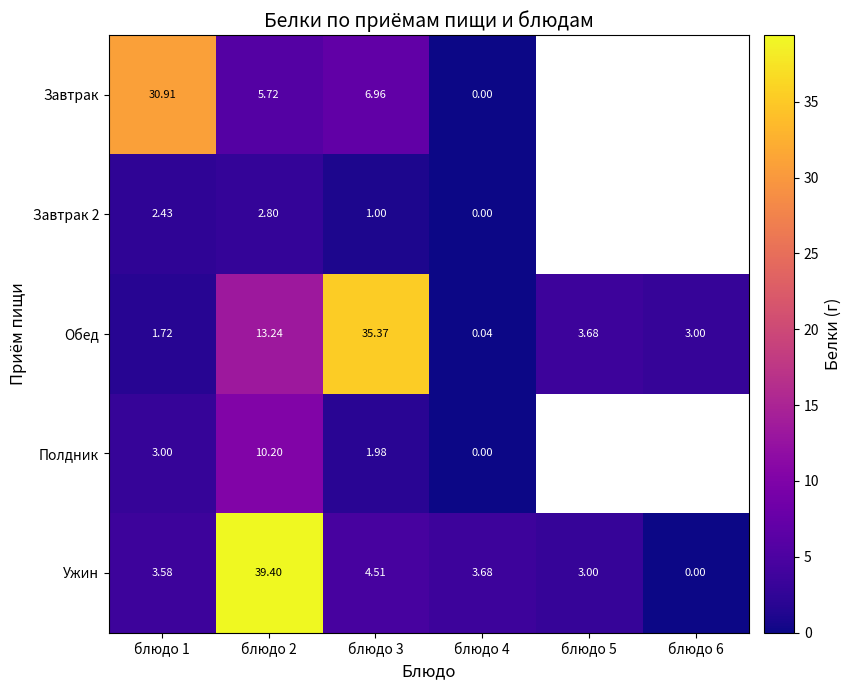

Between блюдо 3 and блюдо 4, which series saw the biggest shift?

Обед